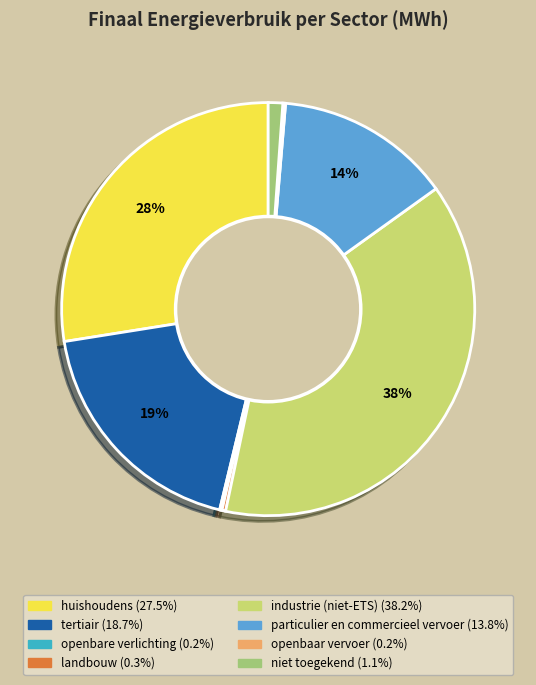

What is the ratio of the value at huishoudens to the value at landbouw?

95.1